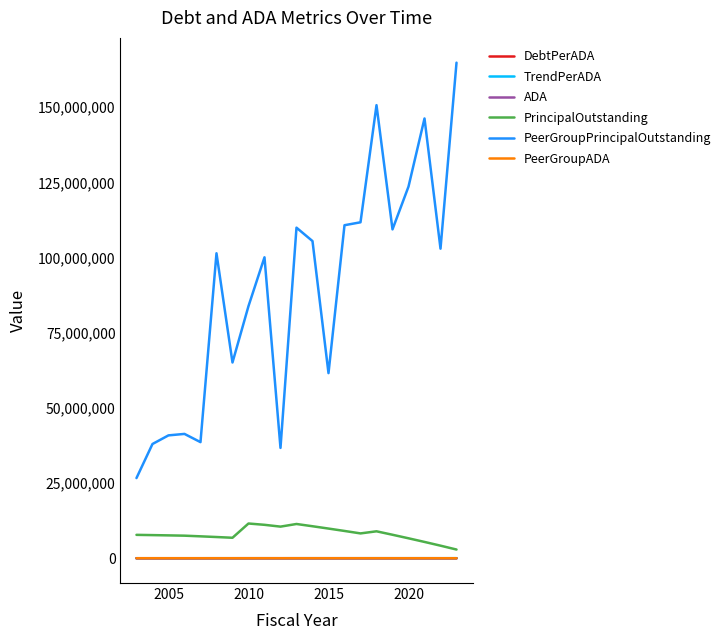

What is the maximum value shown in the chart?

164834585.8